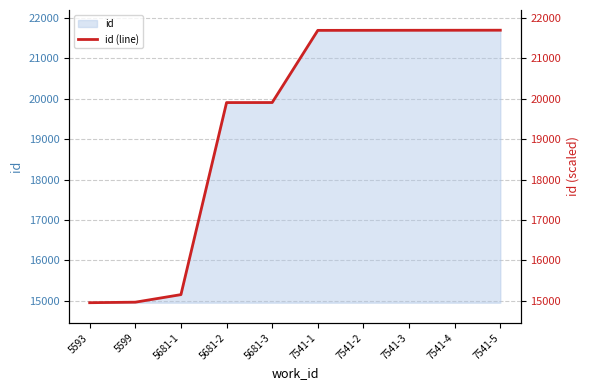

Rank the categories by value from highest to lowest.

7541-5, 7541-4, 7541-3, 7541-2, 7541-1, 5681-3, 5681-2, 5681-1, 5599, 5593